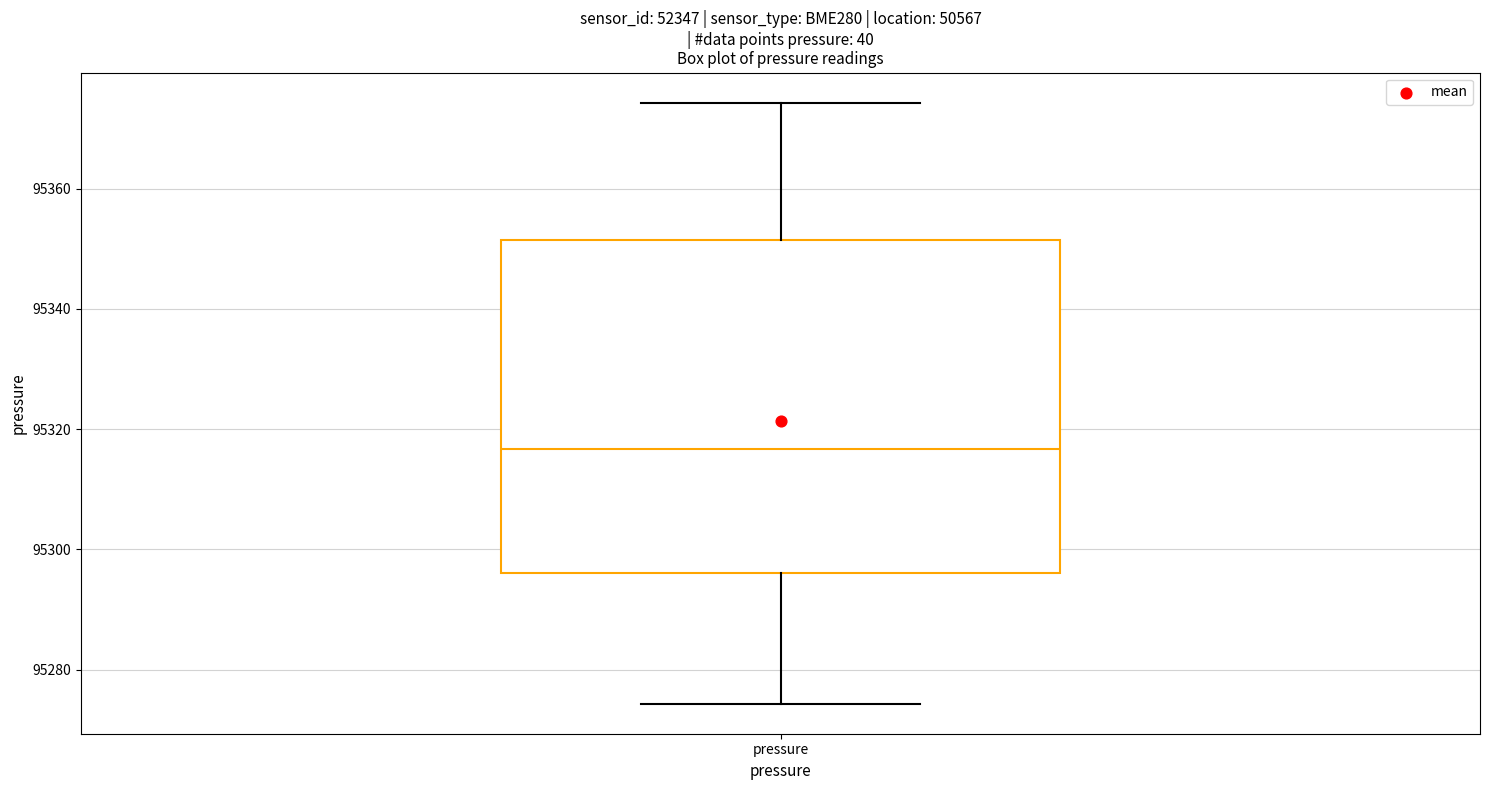

Transcribe this box plot: give where the median line is, the range the box spans, and where the two whiskers end, as read against the y-axis. The values are not printed on the chart, so give them approximately, as read against the axis.

median 95316, box 95296 to 95352, whiskers 95274 to 95374